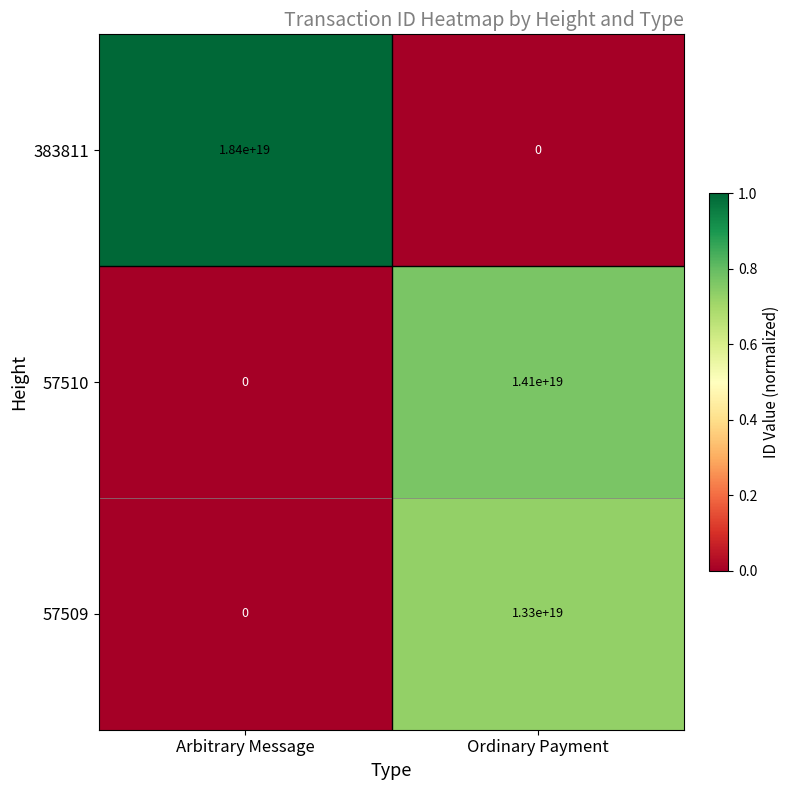

Which series has the largest range (max minus min)?

383811